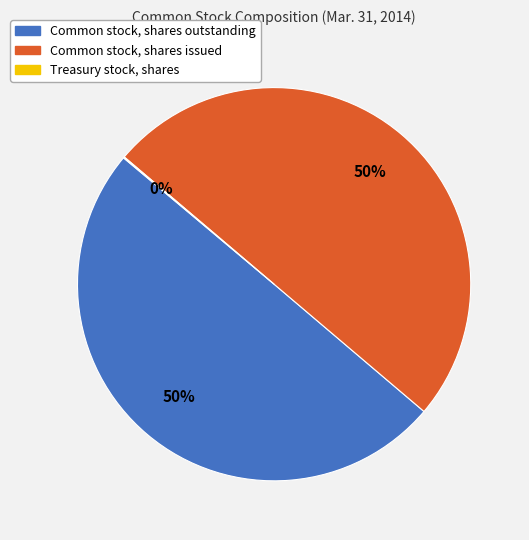

Combined, do Common stock, shares outstanding and Common stock, shares issued account for over 50%?

Yes